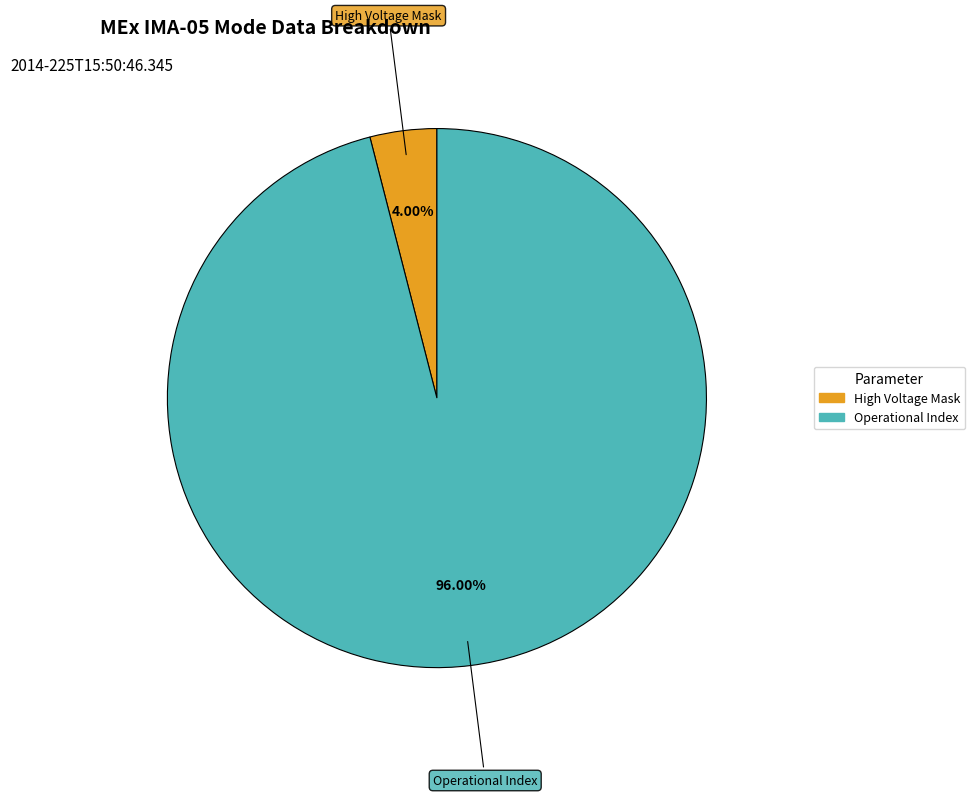

To the nearest percent, what is the average slice percentage?

50%